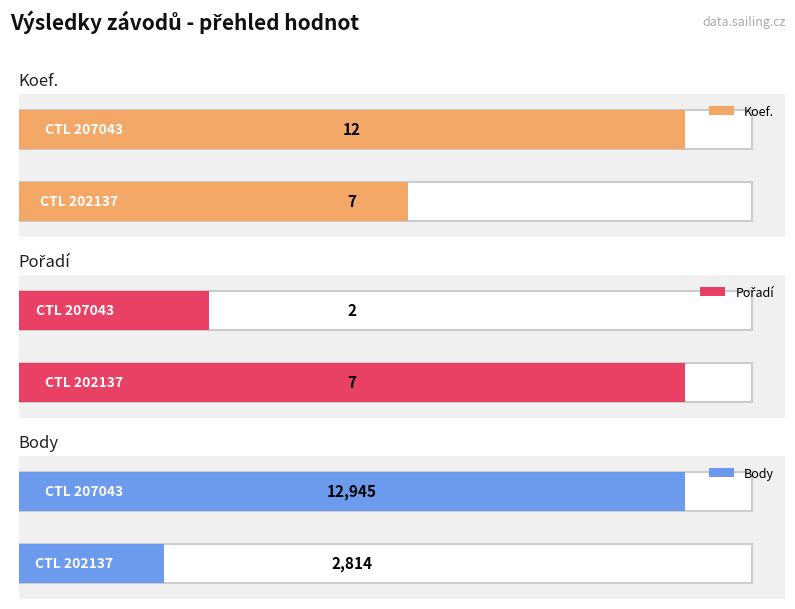

Which category has the highest value in the Body series?

207043